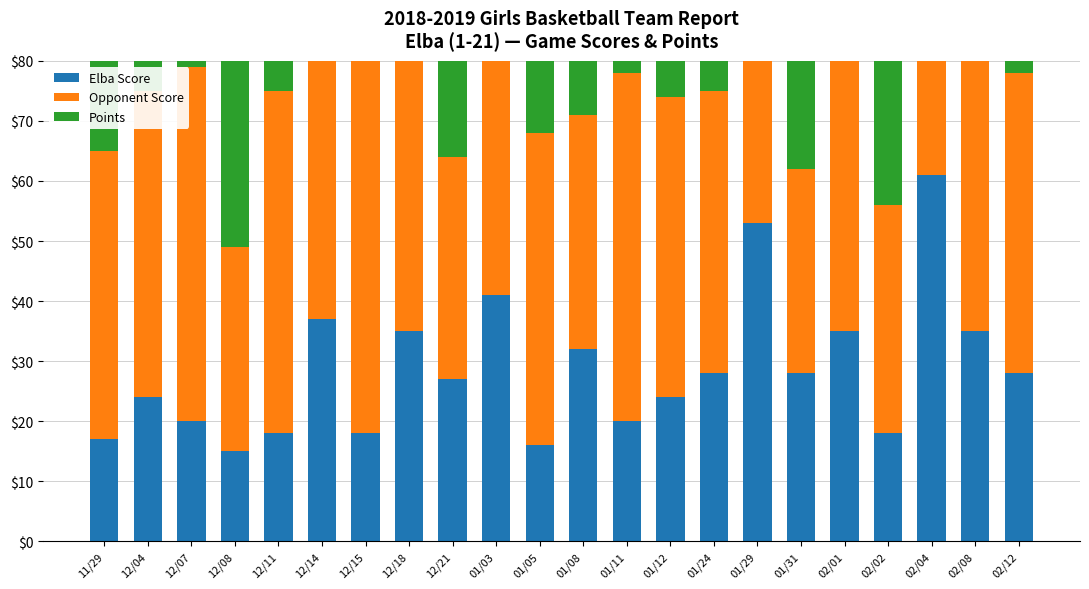

What position from the left is 02/01?

18